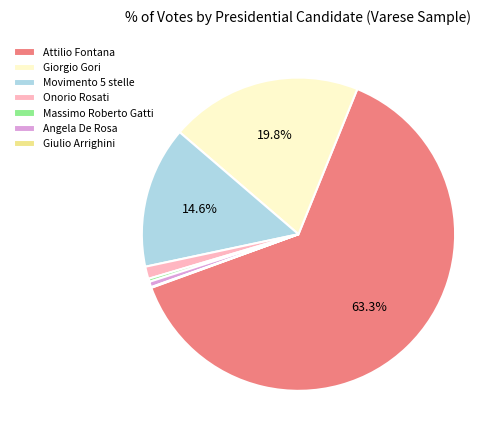

Which category has the biggest portion of the pie?

Attilio Fontana